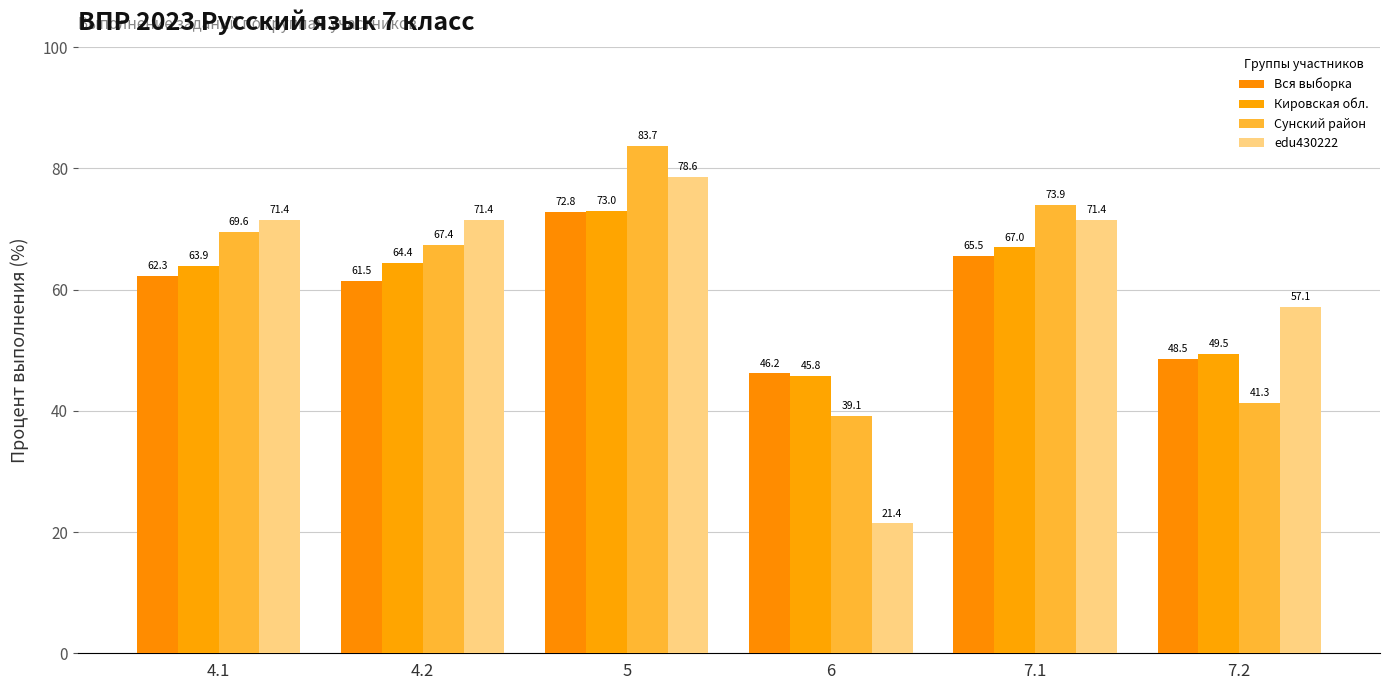

Where is Кировская обл. nearest to the value 59?

4.1